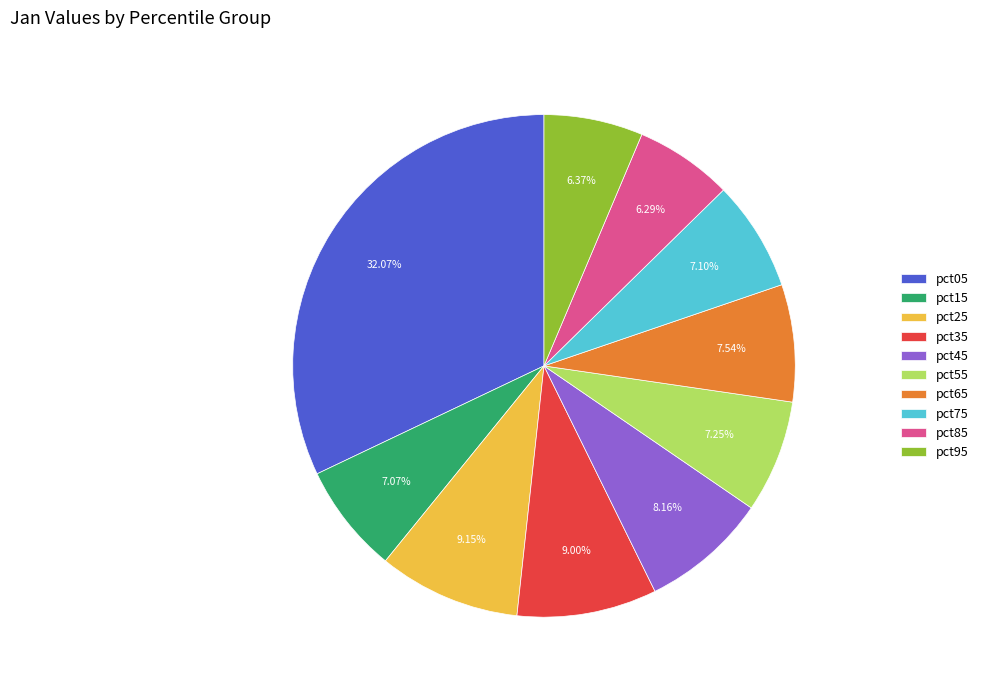

Do pct35 and pct55 together represent more than half of the pie?

No